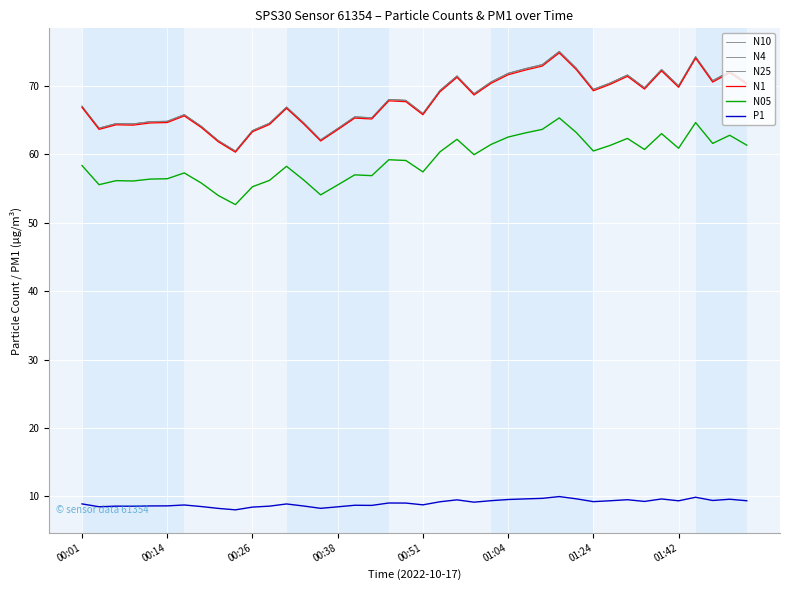

How many lines are shown in the chart?

6